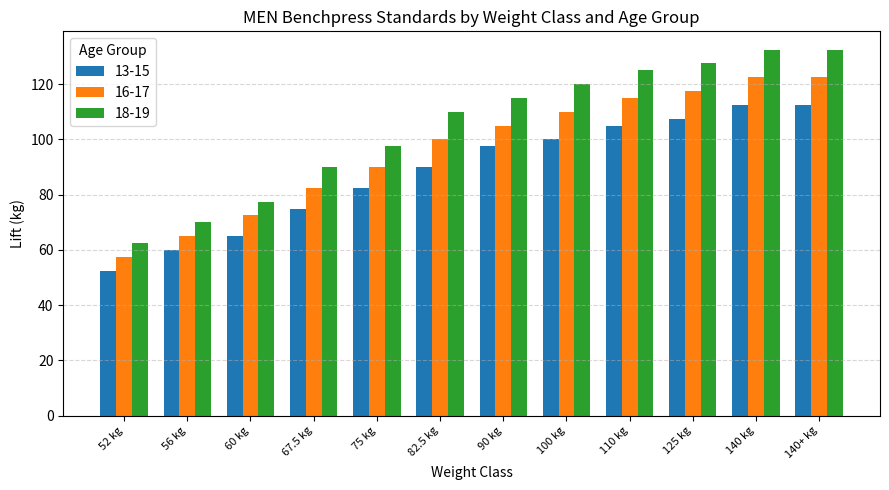

What are all the series names shown in the legend?

13-15, 16-17, 18-19